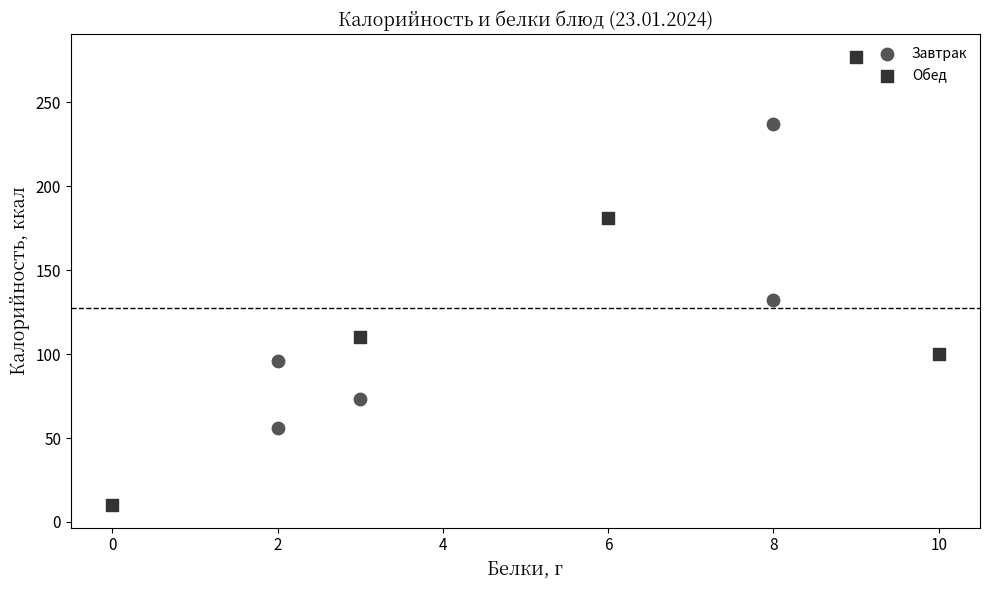

Which series has the largest Y range (max minus min)?

Обед